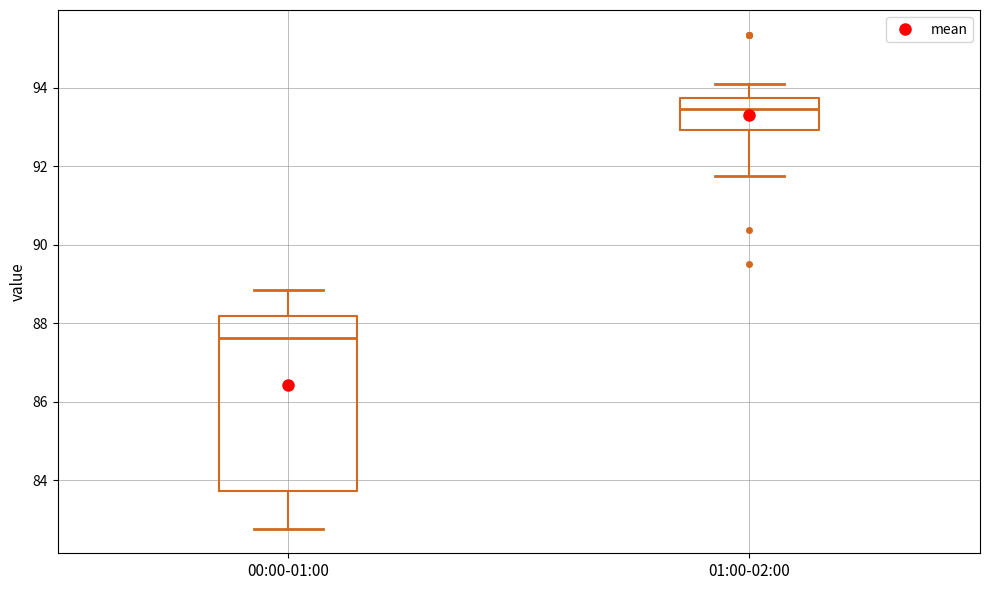

Reading left to right, transcribe this box plot: for each box, give where its median line is, the range the box spans, and where its two whiskers end, as read against the y-axis. The values are not printed on the chart, so give them approximately, as read against the axis.

00:00-01:00: median 87.6, box 83.8 to 88.2, whiskers 82.8 to 88.8
01:00-02:00: median 93.4, box 93.0 to 93.8, whiskers 91.8 to 94.0